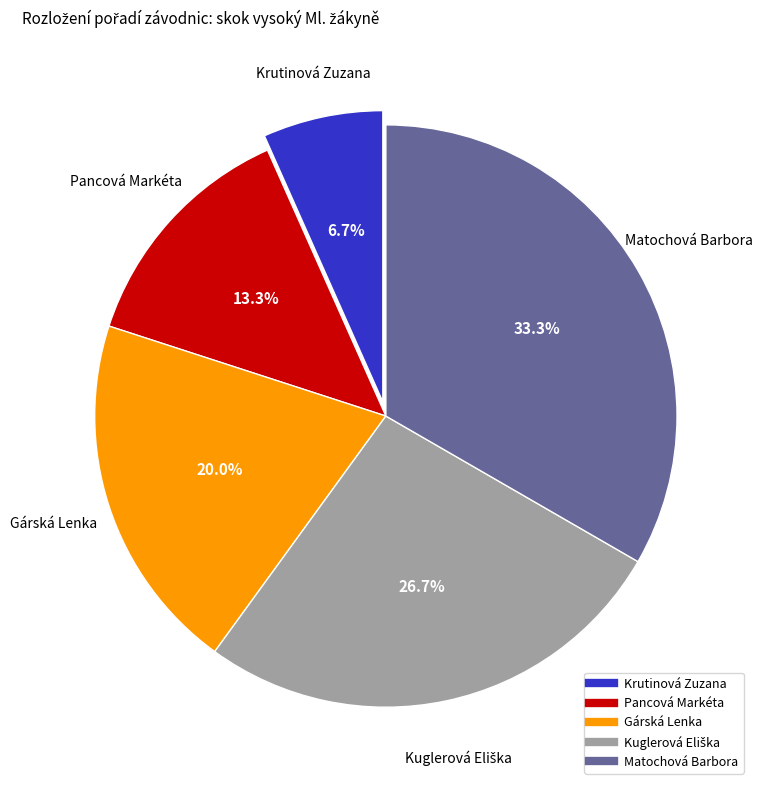

Does Matochová Barbora account for over 50% of the chart?

No